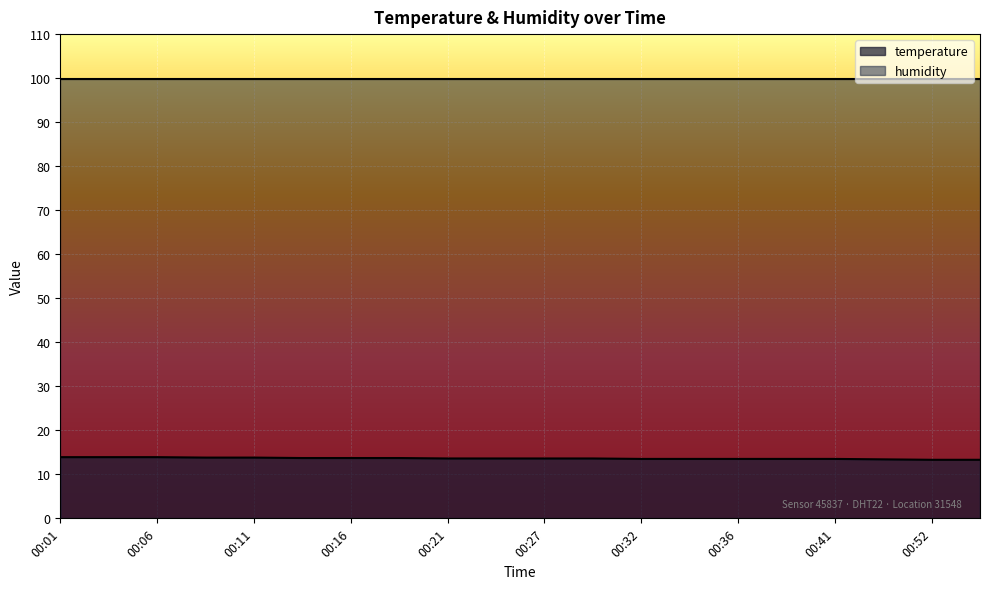

What is the average value?

13.6